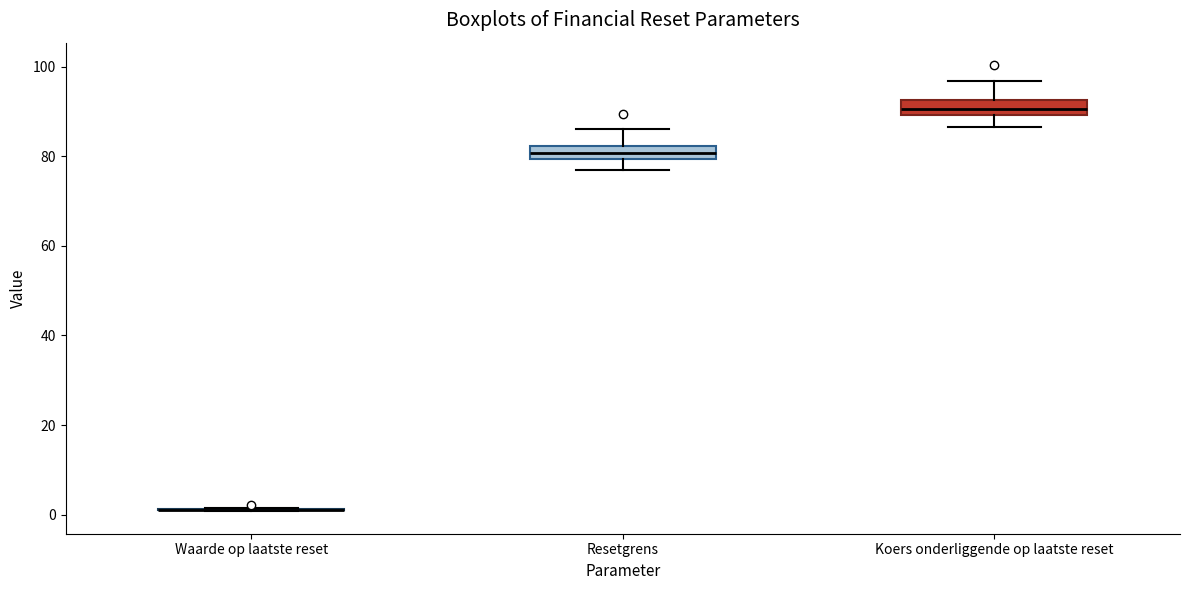

Where is the upper edge of the box for Koers onderliggende op laatste reset on the y-axis? The values are not printed on the chart, so give them approximately, as read against the axis.

92